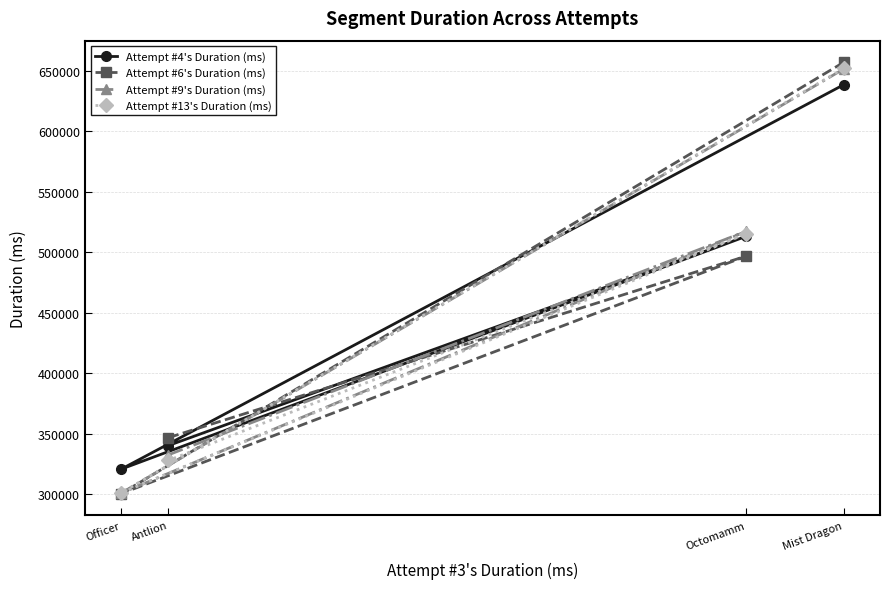

After their last crossing, which series has the higher values: Attempt #6's Duration (ms) or Attempt #9's Duration (ms)?

Attempt #6's Duration (ms)